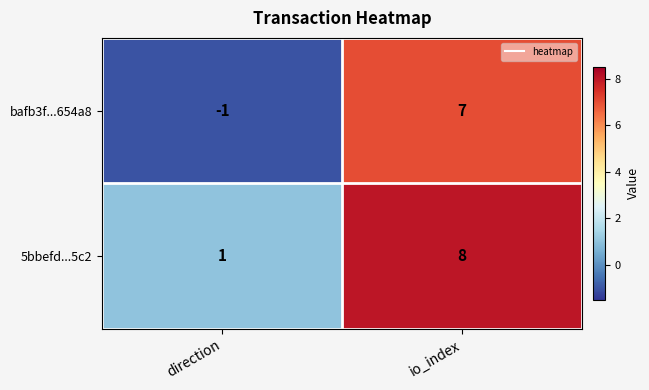

Reading left to right, extract all data points from this chart.

bafb3f...654a8: direction=-1	io_index=7
5bbefd...5c2: direction=1	io_index=8